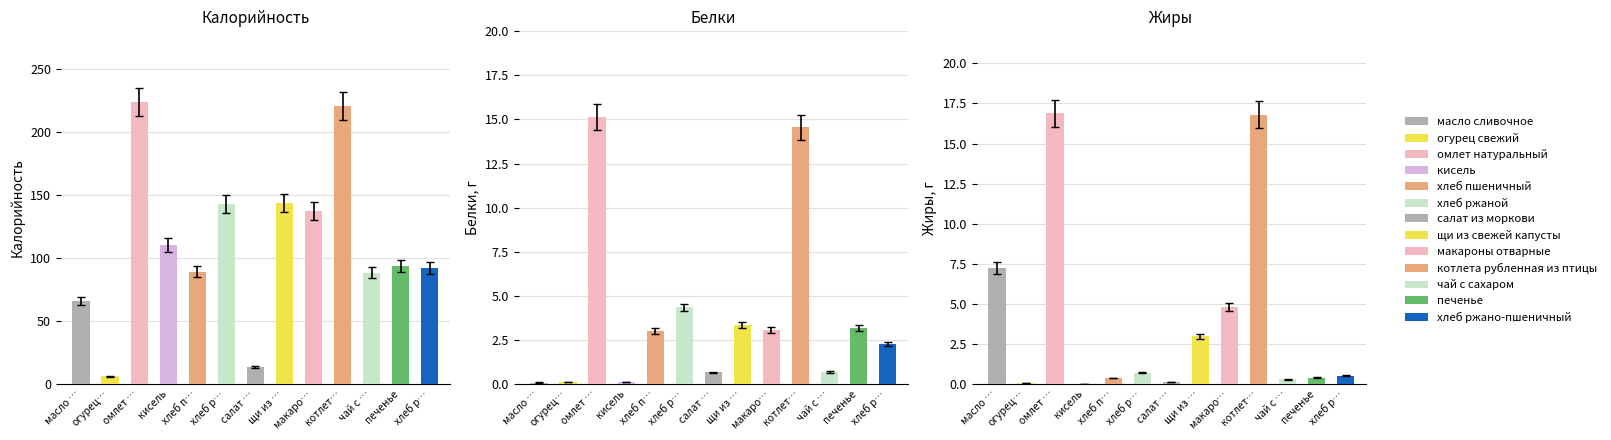

Rank the series by their maximum value, from highest to lowest.

Калорийность, Жиры, Белки